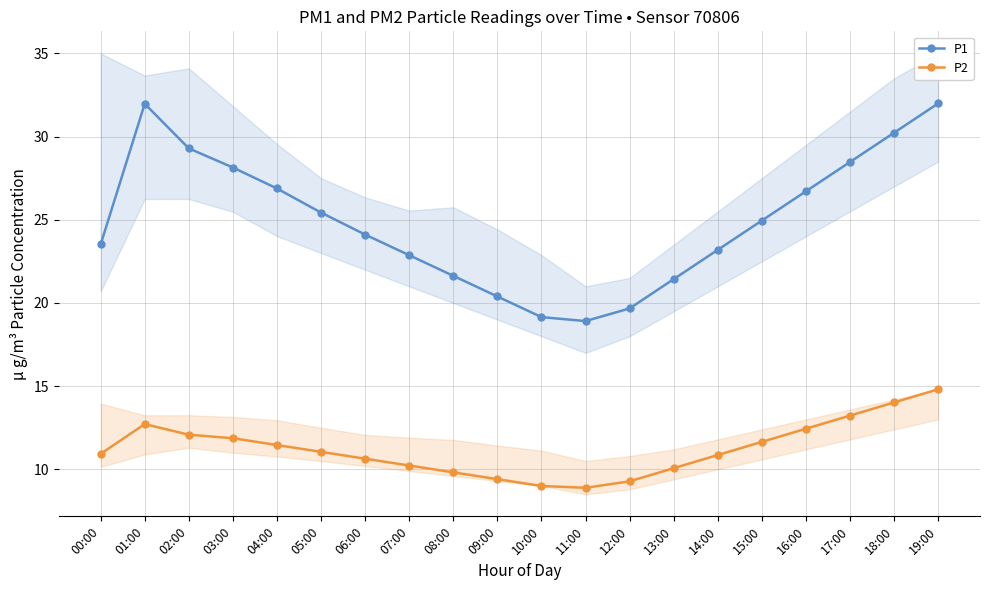

Does the chart have visible grid lines?

Yes